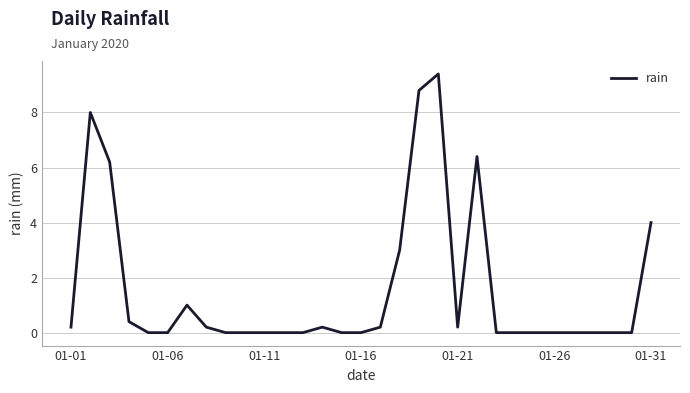

What is the greatest value displayed?

9.4